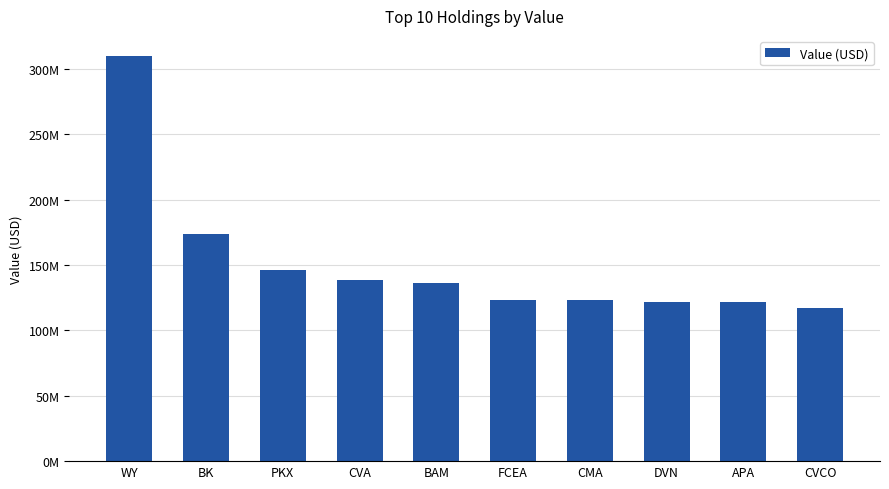

What is the greatest value displayed?

309755000